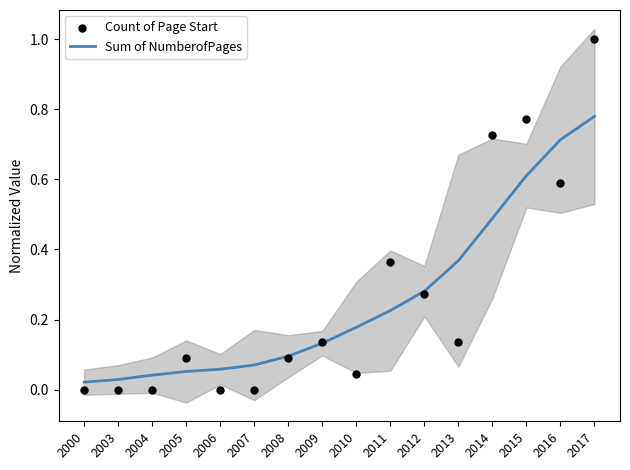

At how many categories does at least one series exceed 0?

16